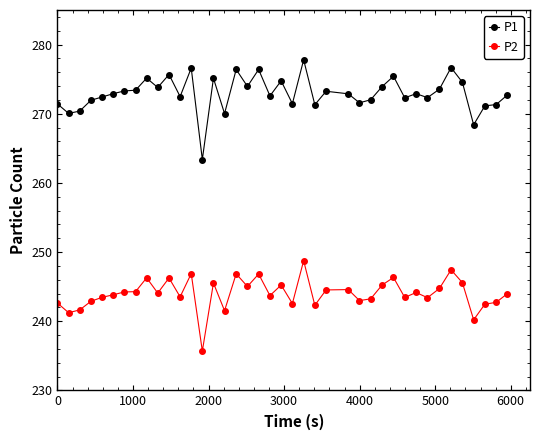

What is the highest value of the P1 series?

277.8